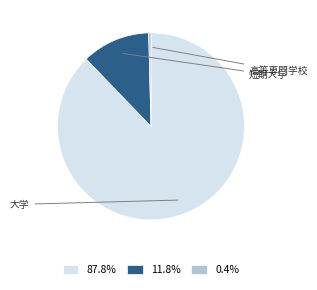

Does 87.8% account for over 50% of the chart?

Yes